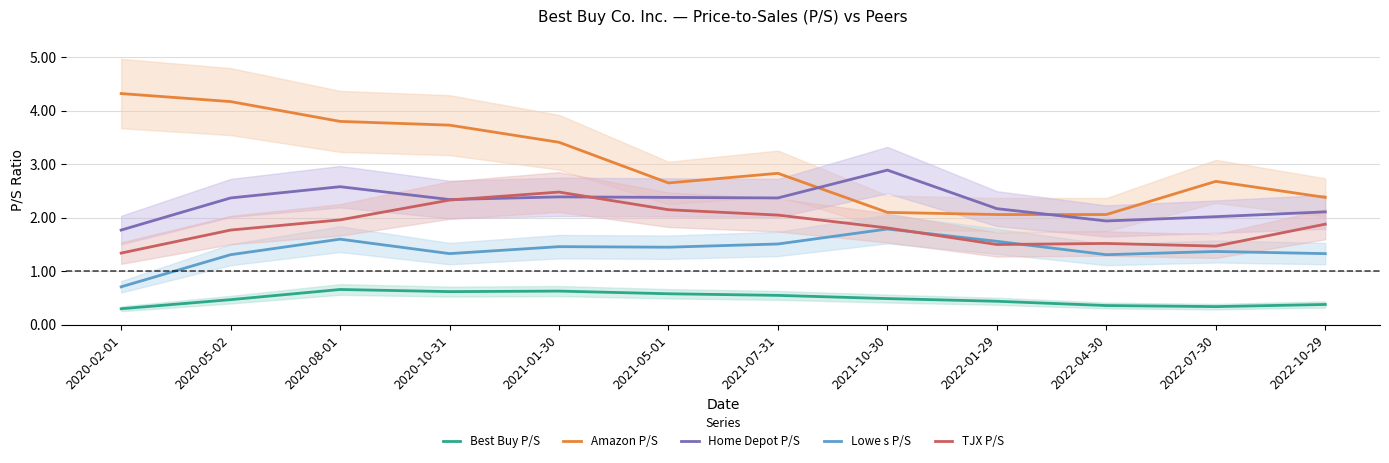

Reading left to right, transcribe all the data shown in this chart.

Best Buy P/S: 0.3	0.5	0.7	0.6	0.6	0.6	0.6	0.5	0.4	0.4	0.3	0.4
Amazon P/S: 4.3	4.2	3.8	3.7	3.4	2.6	2.8	2.1	2.1	2.1	2.7	2.4
Home Depot P/S: 1.8	2.4	2.6	2.3	2.4	2.4	2.4	2.9	2.2	1.9	2.0	2.1
Lowe s P/S: 0.7	1.3	1.6	1.3	1.5	1.4	1.5	1.8	1.6	1.3	1.4	1.3
TJX P/S: 1.3	1.8	2.0	2.3	2.5	2.1	2.0	1.8	1.5	1.5	1.5	1.9